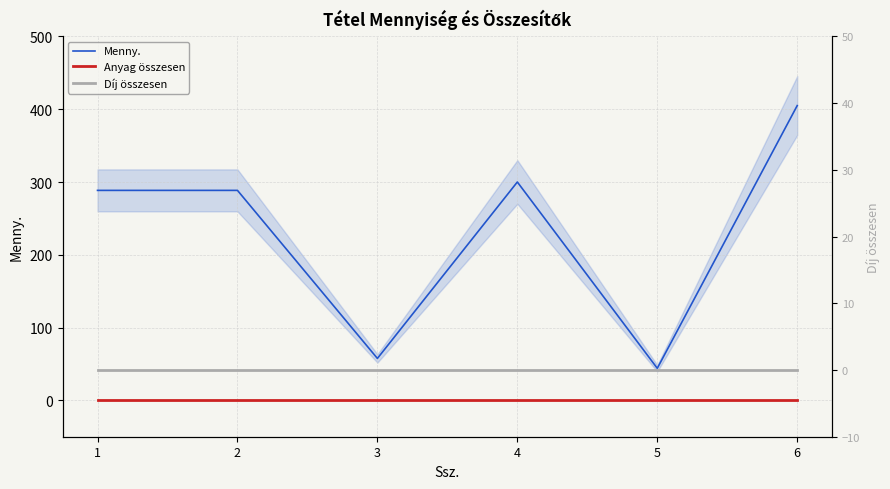

True or false: Menny. and Díj összesen intersect in this chart.

False